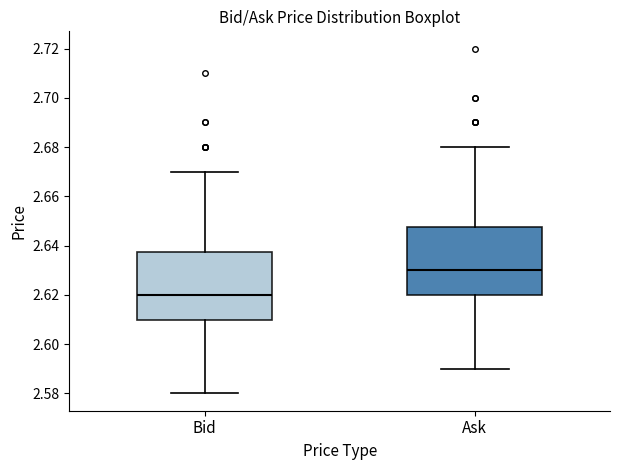

Which box has the lowest median line?

Bid